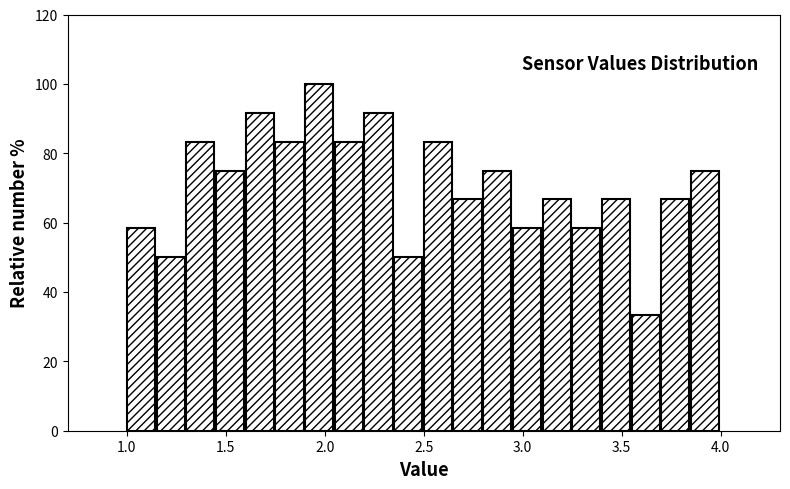

Around what value on the x-axis is the tallest bar? Give the approximate position of its centre, as read against the axis.

1.95